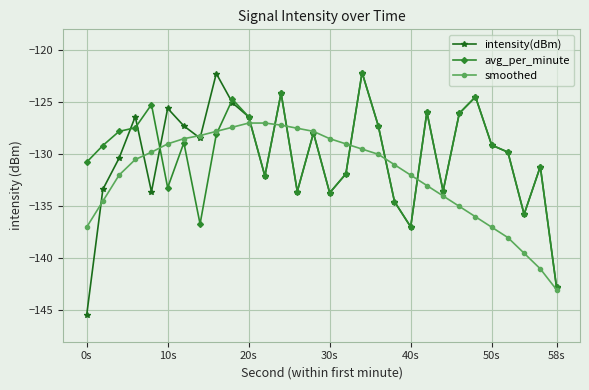

In intensity(dBm), how many points are lower than both neighbors (excluding endpoints)?

8